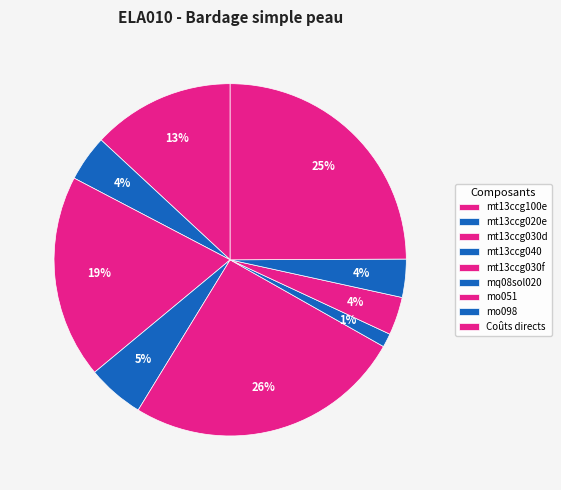

Count the number of slices in the pie.

9